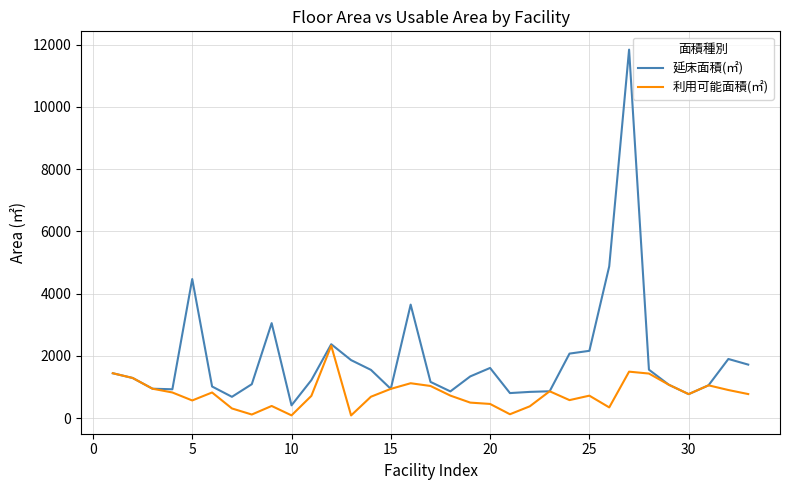

Rank the series by their average value, from lowest to highest.

利用可能面積(㎡), 延床面積(㎡)